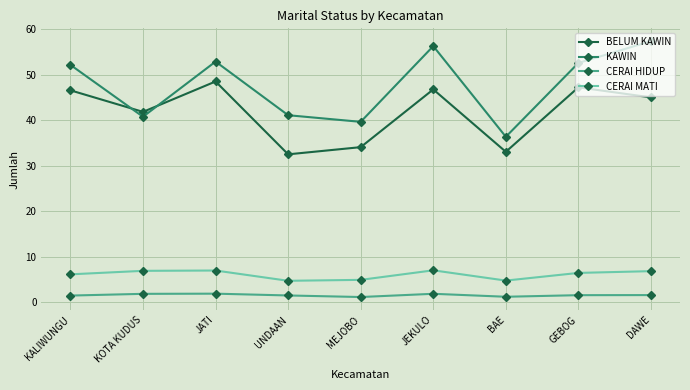

How many values in the BELUM KAWIN series are below 45?

4